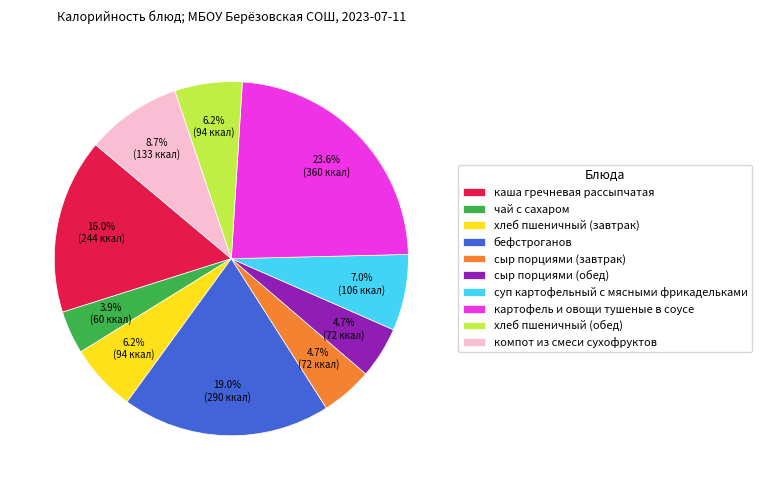

How many slices are in this pie chart?

10